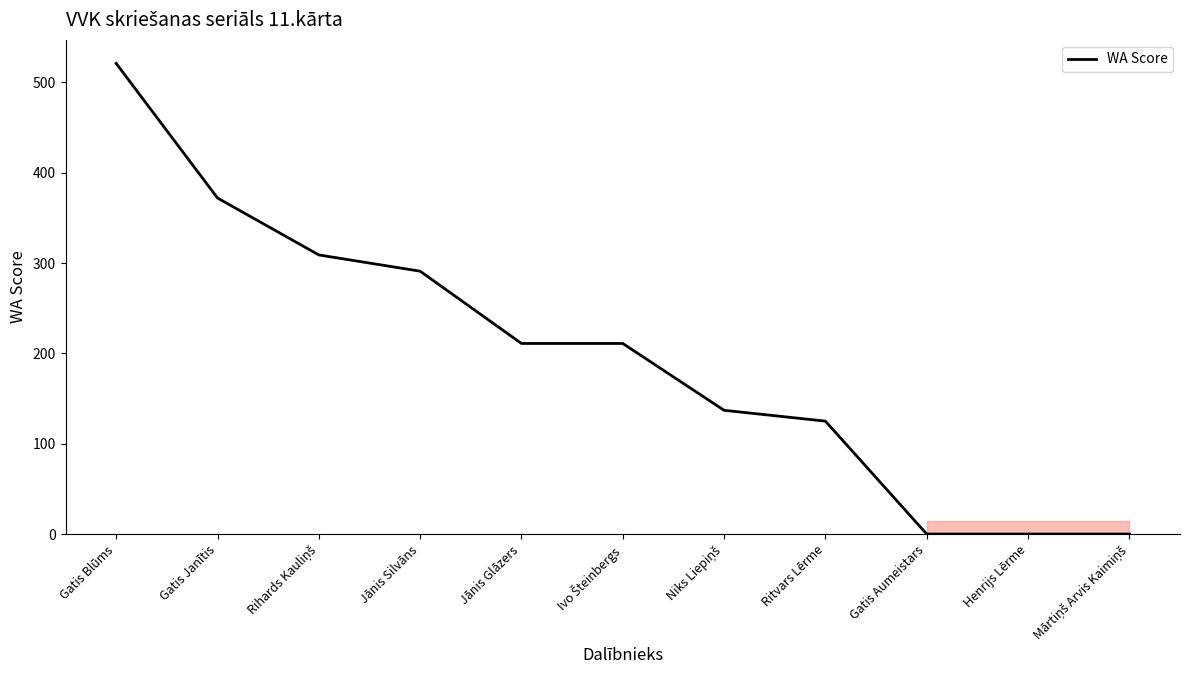

Reading right to left, what are all the values shown in this chart?

0	0	0	125	137	211	211	291	309	372	521